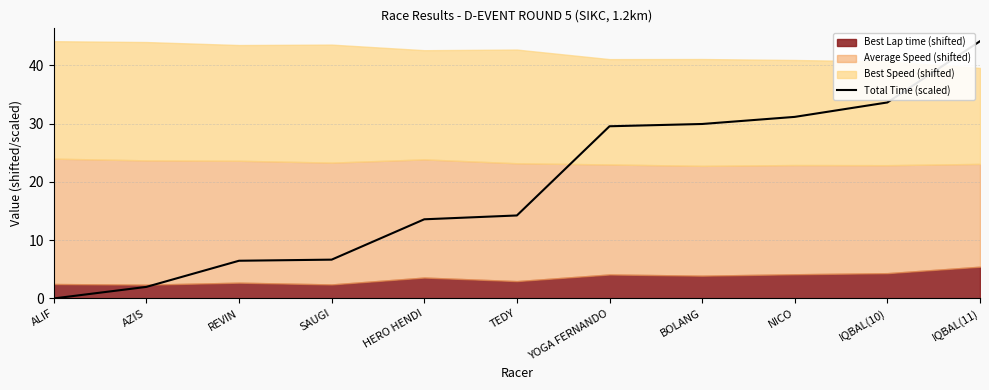

Reading left to right, what are all the values shown in this chart?

0.0	2.0	6.5	6.7	13.6	14.2	29.6	29.9	31.2	33.6	44.2